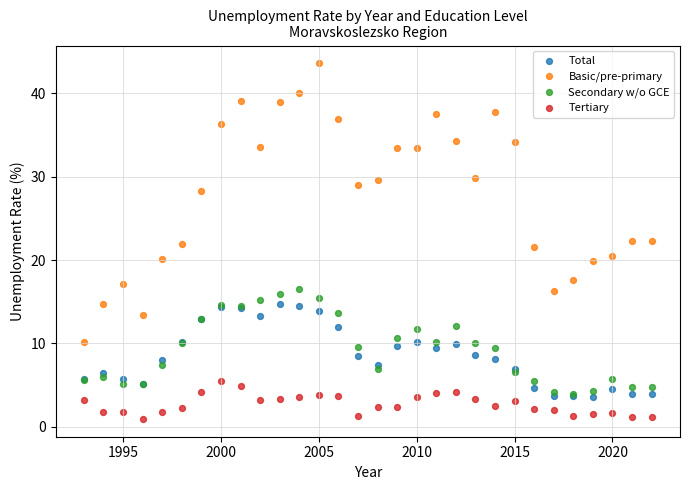

In the Basic/pre-primary series, what Y value is closest to 26?

28.3